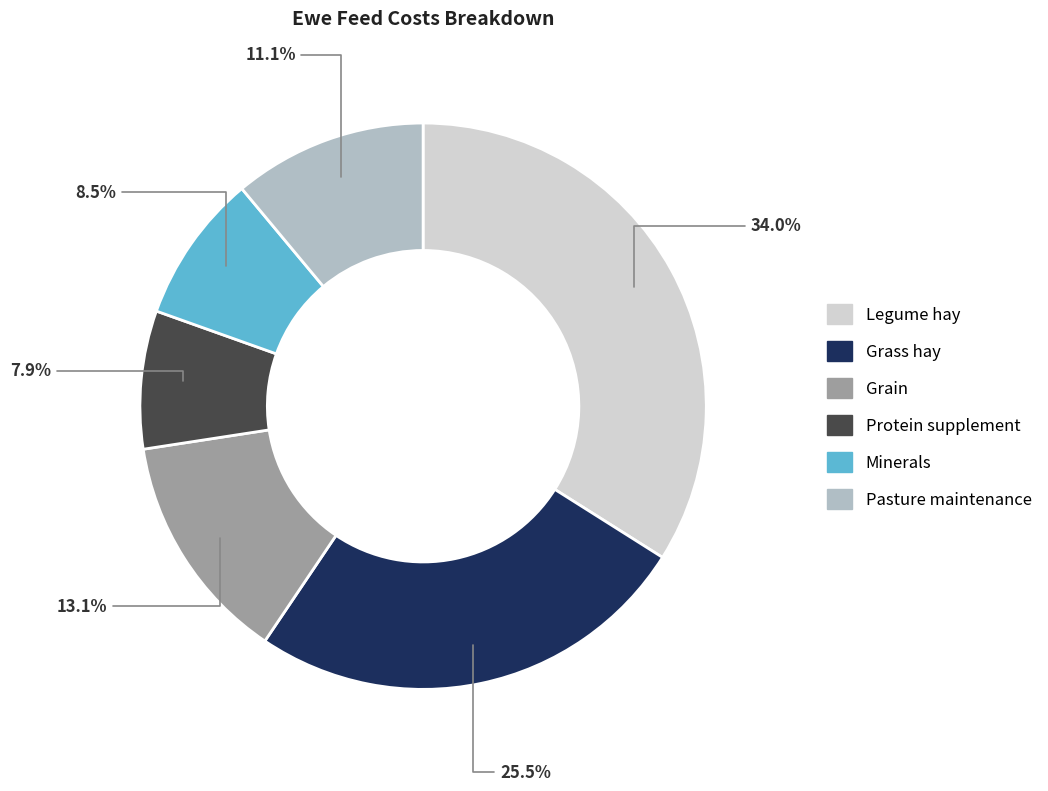

What is the largest slice in the pie chart?

Legume hay